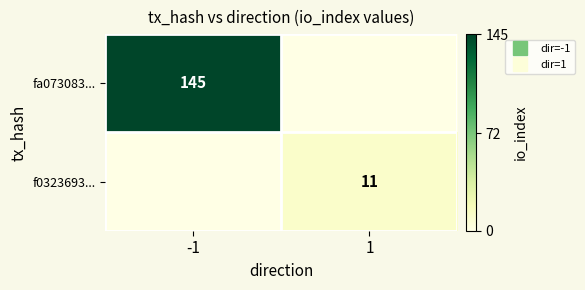

What is the difference between the f0323693... values at -1 and 1?

11